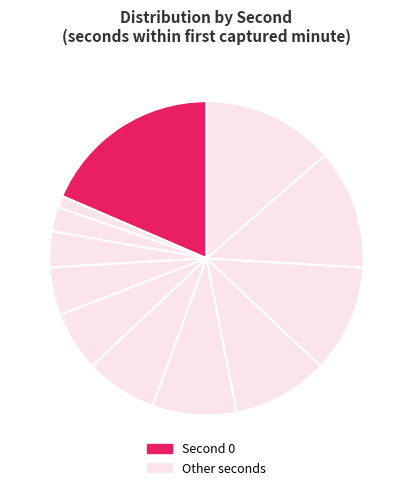

To the nearest percent, what is the average slice percentage?

8%